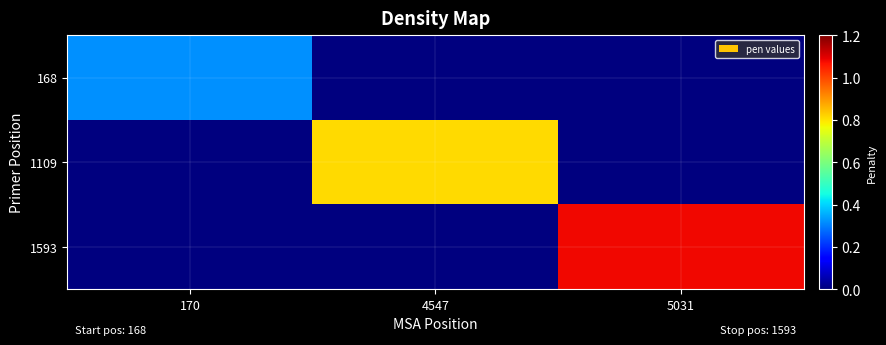

Reading left to right, what are all the values shown in this chart?

168: 170=0.3	4547=0.0	5031=0.0
1109: 170=0.0	4547=0.8	5031=0.0
1593: 170=0.0	4547=0.0	5031=1.1